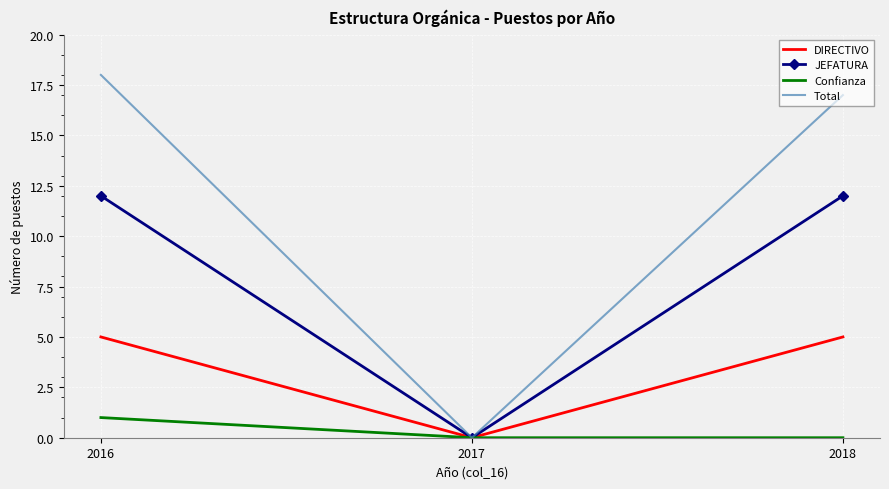

The value of Total at 2018 is 17. True or false?

True